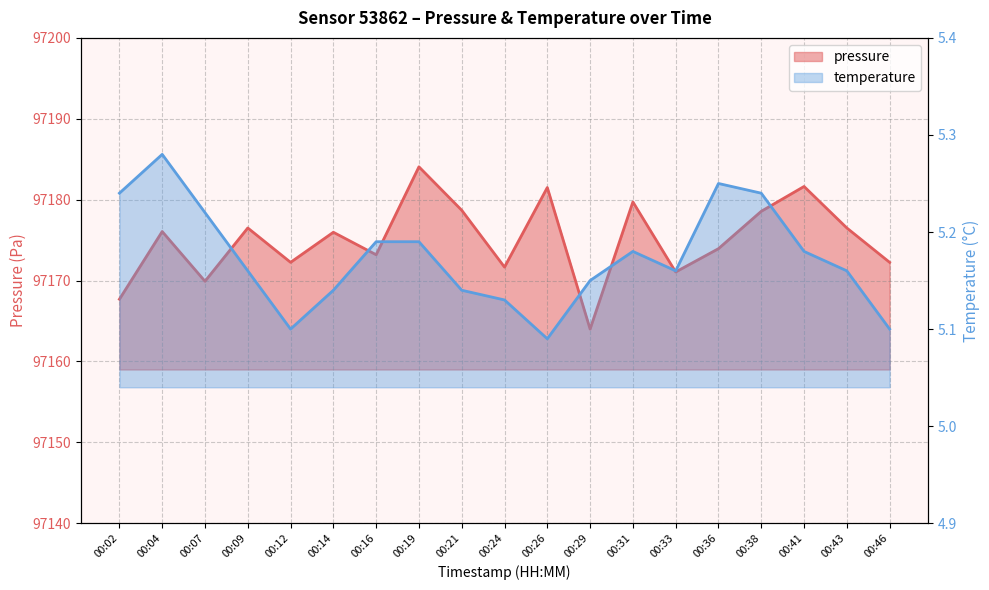

What is the value of the temperature point at the 9th from the left?

5.1